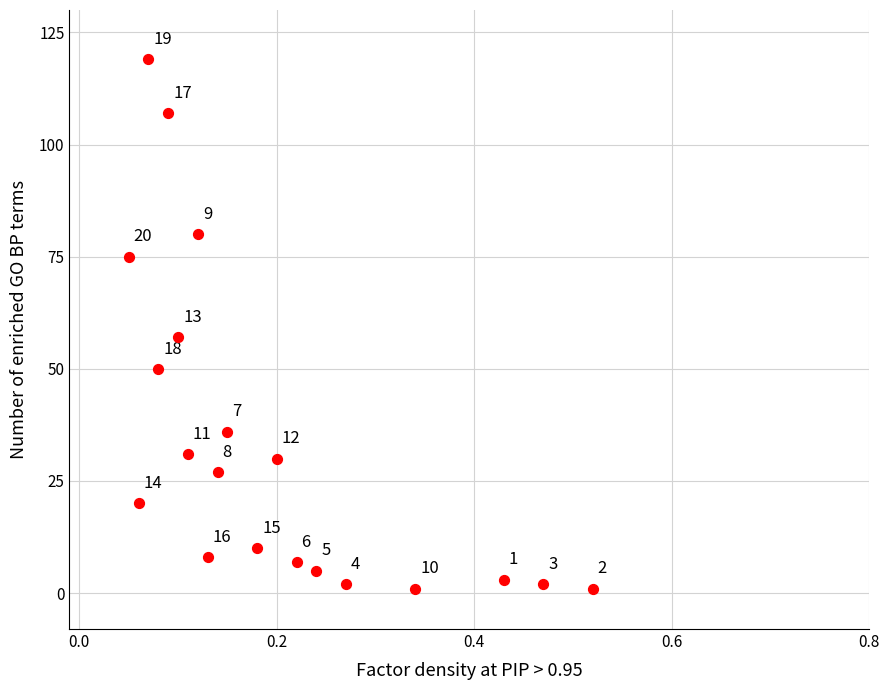

What Y value in the scatter plot is closest to 60?

57